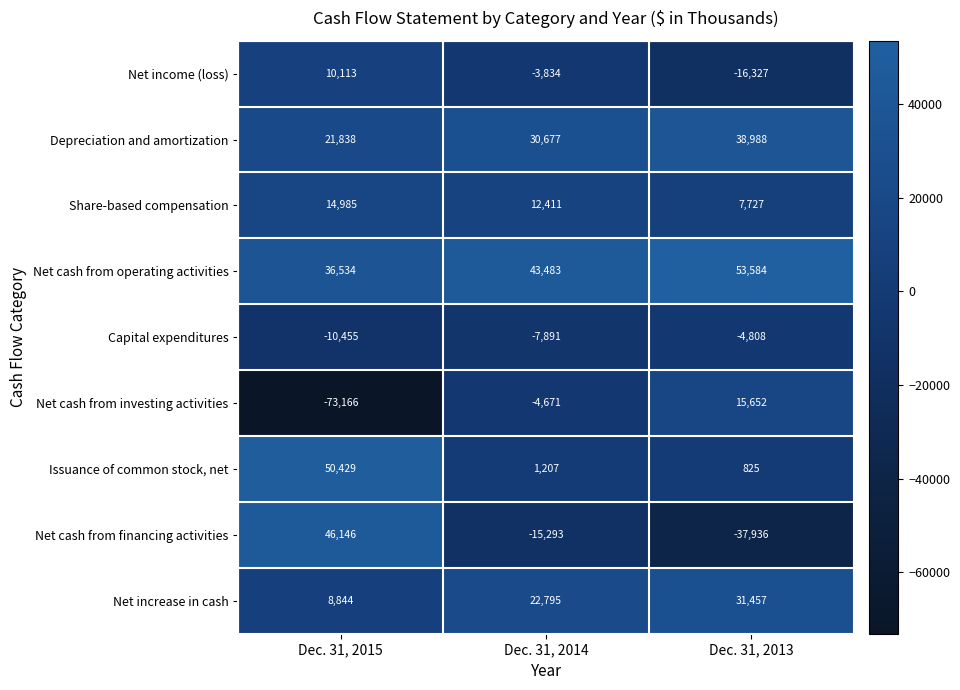

How many Net cash from investing activities values are between -73166 and 15652?

3